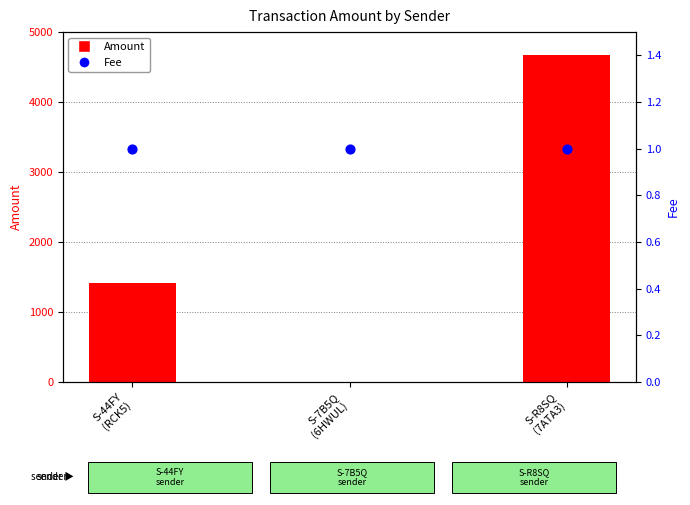

At how many categories does at least one series exceed 485?

2